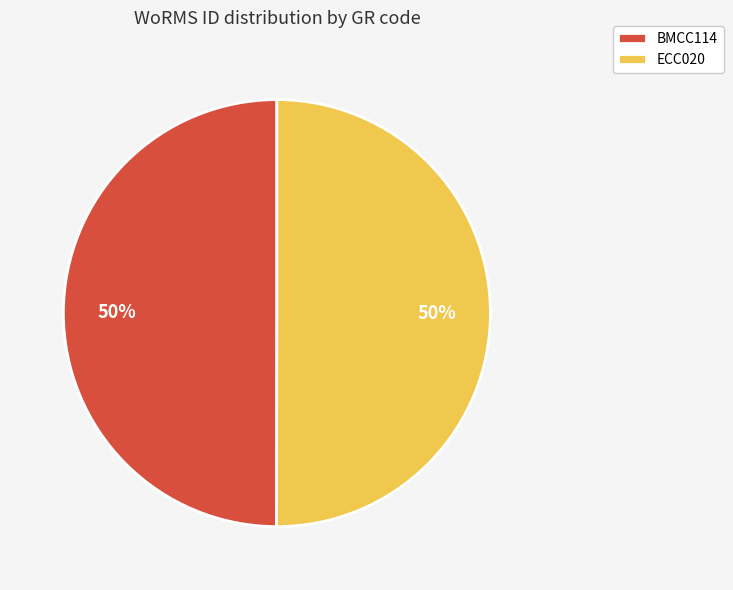

To the nearest percent, what is the combined percentage of BMCC114 and ECC020?

100%